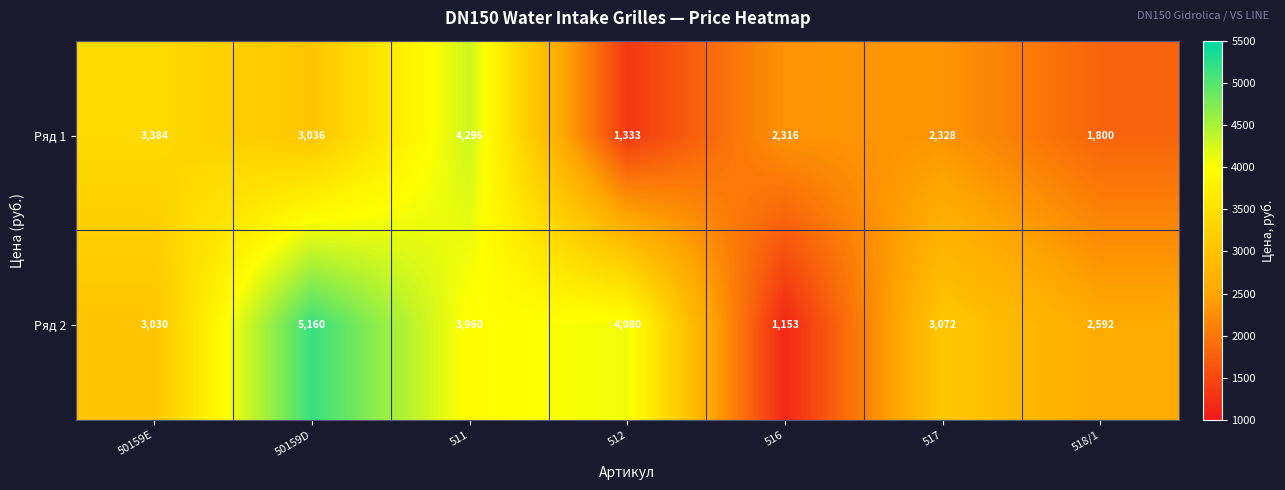

Reading left to right, extract all data points from this chart.

Ряд 1: 50159E=3384	50159D=3036	511=4296	512=1333	516=2316	517=2328	518/1=1800
Ряд 2: 50159E=3030	50159D=5160	511=3960	512=4080	516=1153	517=3072	518/1=2592